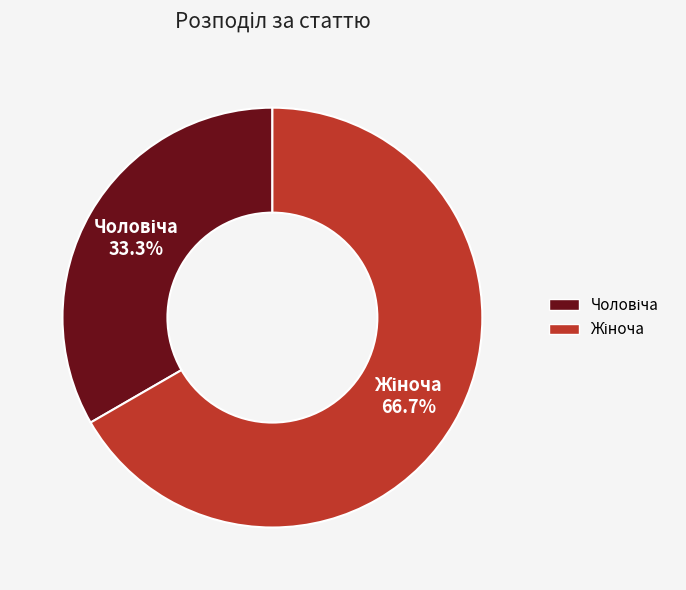

How many slices are in this pie chart?

2